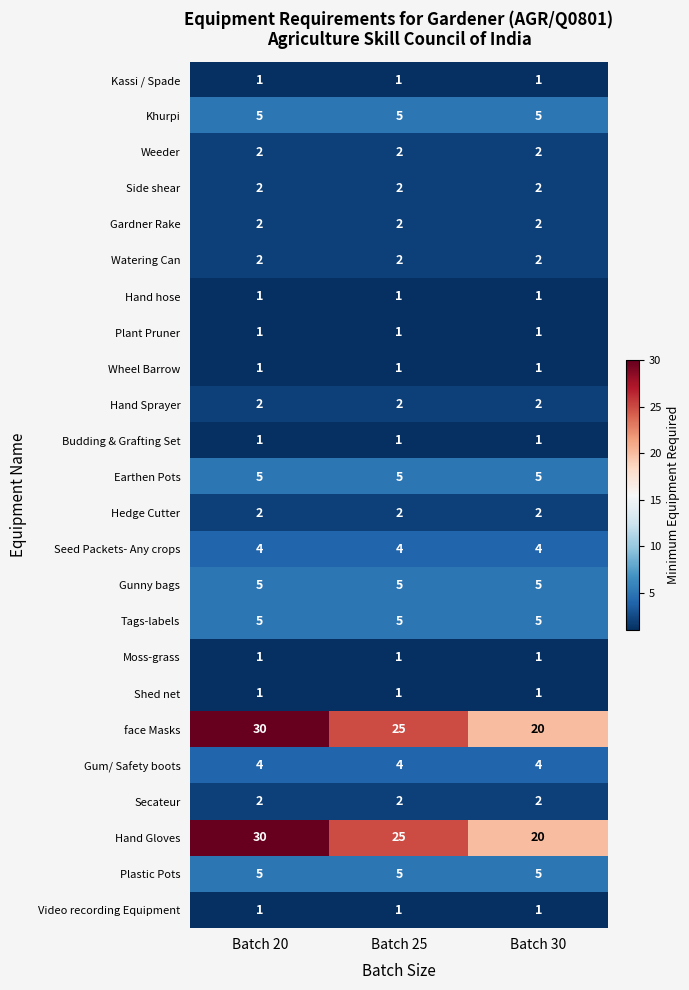

What is the average value of the Earthen Pots series?

5